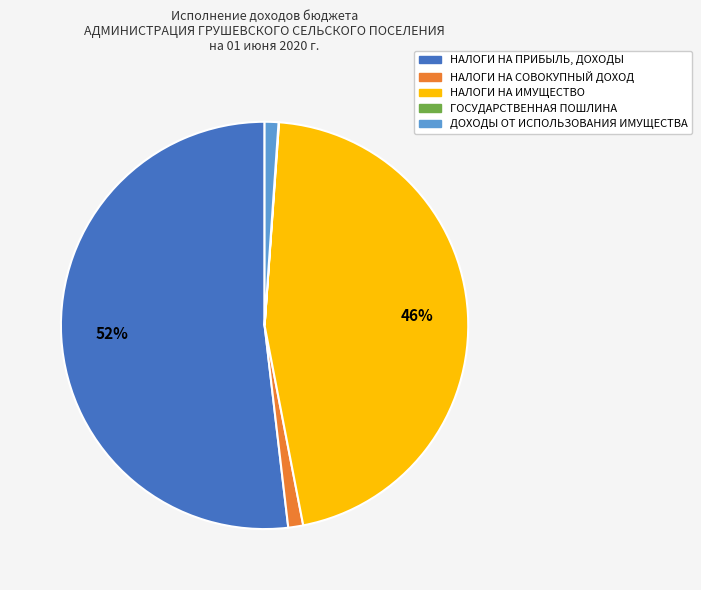

Is the sum of НАЛОГИ НА СОВОКУПНЫЙ ДОХОД and НАЛОГИ НА ПРИБЫЛЬ, ДОХОДЫ greater than half?

Yes